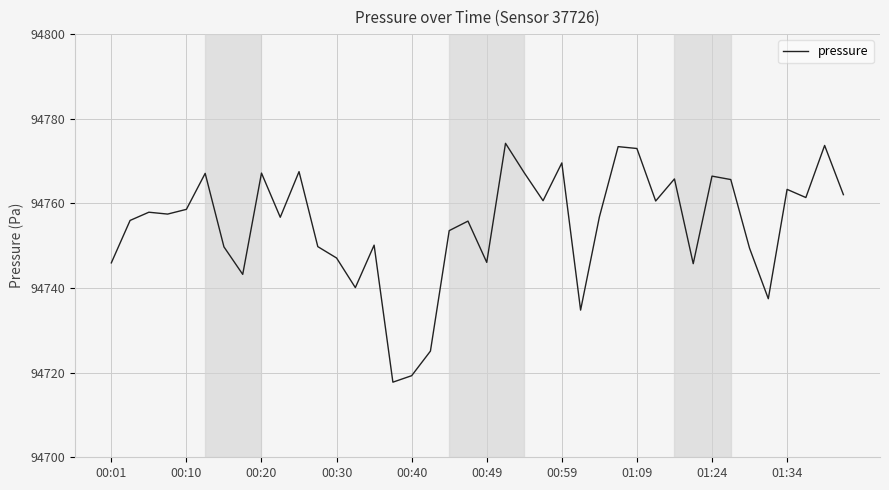

What is the difference between the maximum and minimum values?

56.4